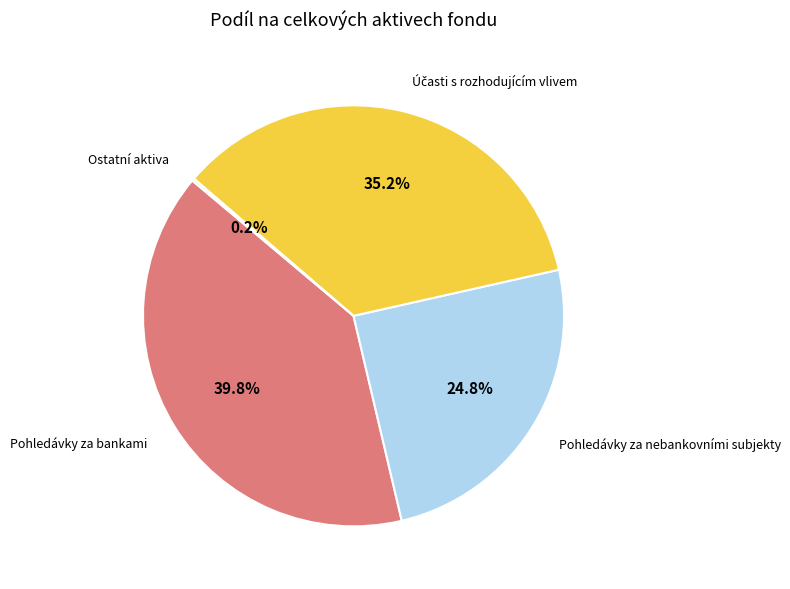

What portion of the pie excludes Pohledávky za bankami?

60.2%